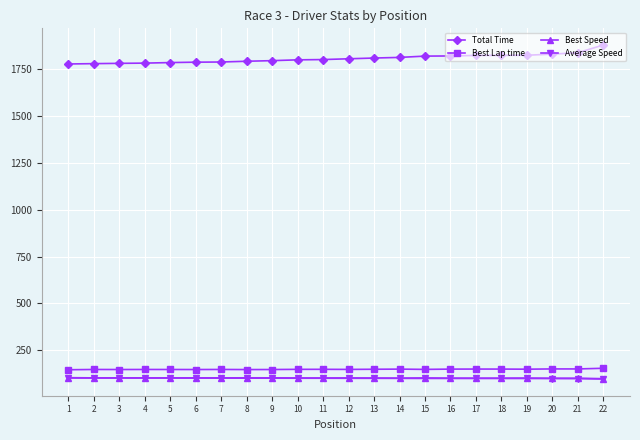

Which series has the widest spread of values?

Total Time